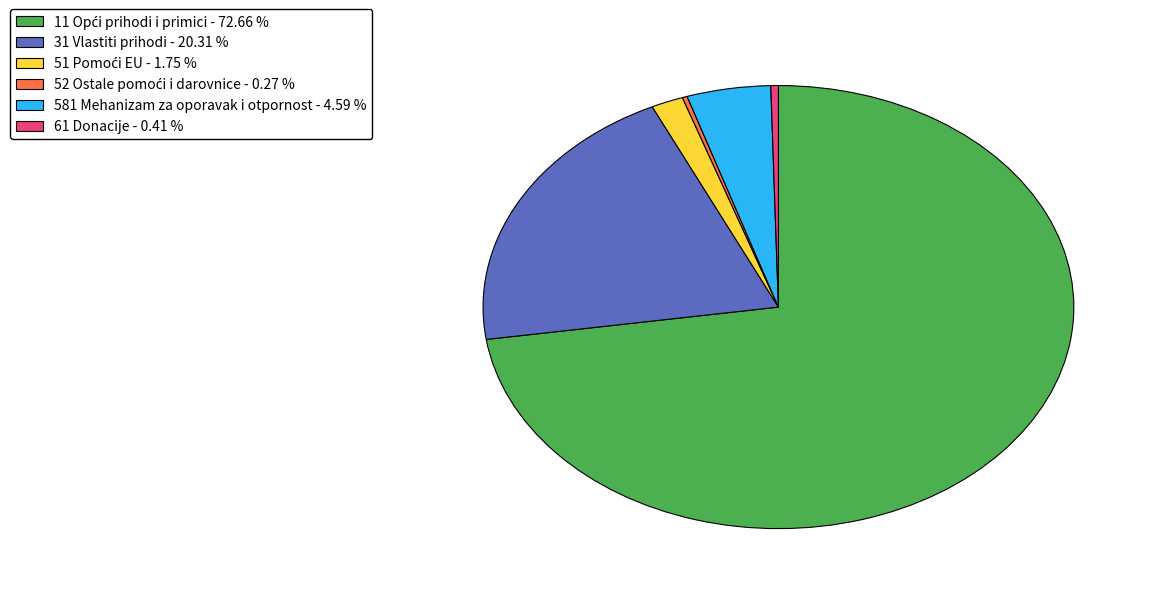

Approximately how many times larger is the value at 31 Vlastiti prihodi - 20.31 % compared to 61 Donacije - 0.41 %?

49.2